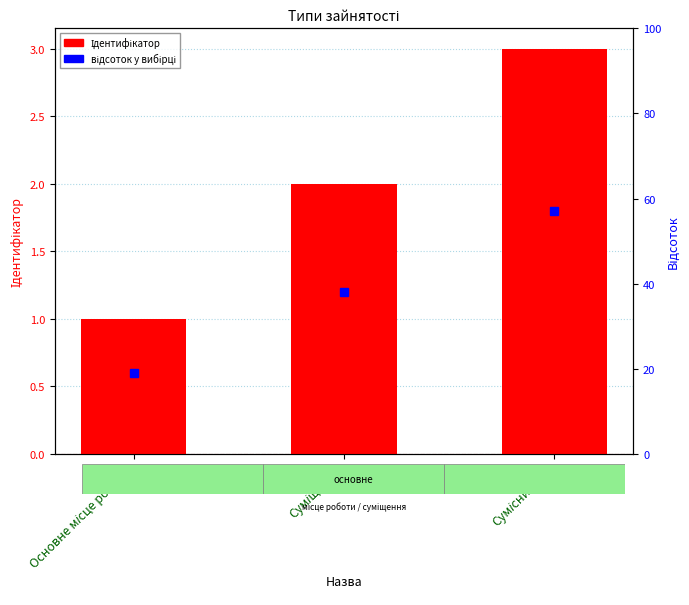

What is the change in value from Суміщення to Сумісництво?

+1